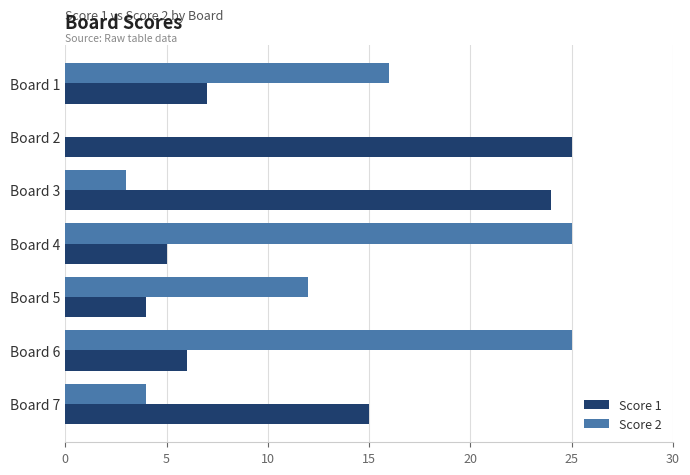

Between Board 4 and Board 7, which series saw the biggest shift?

Score 2